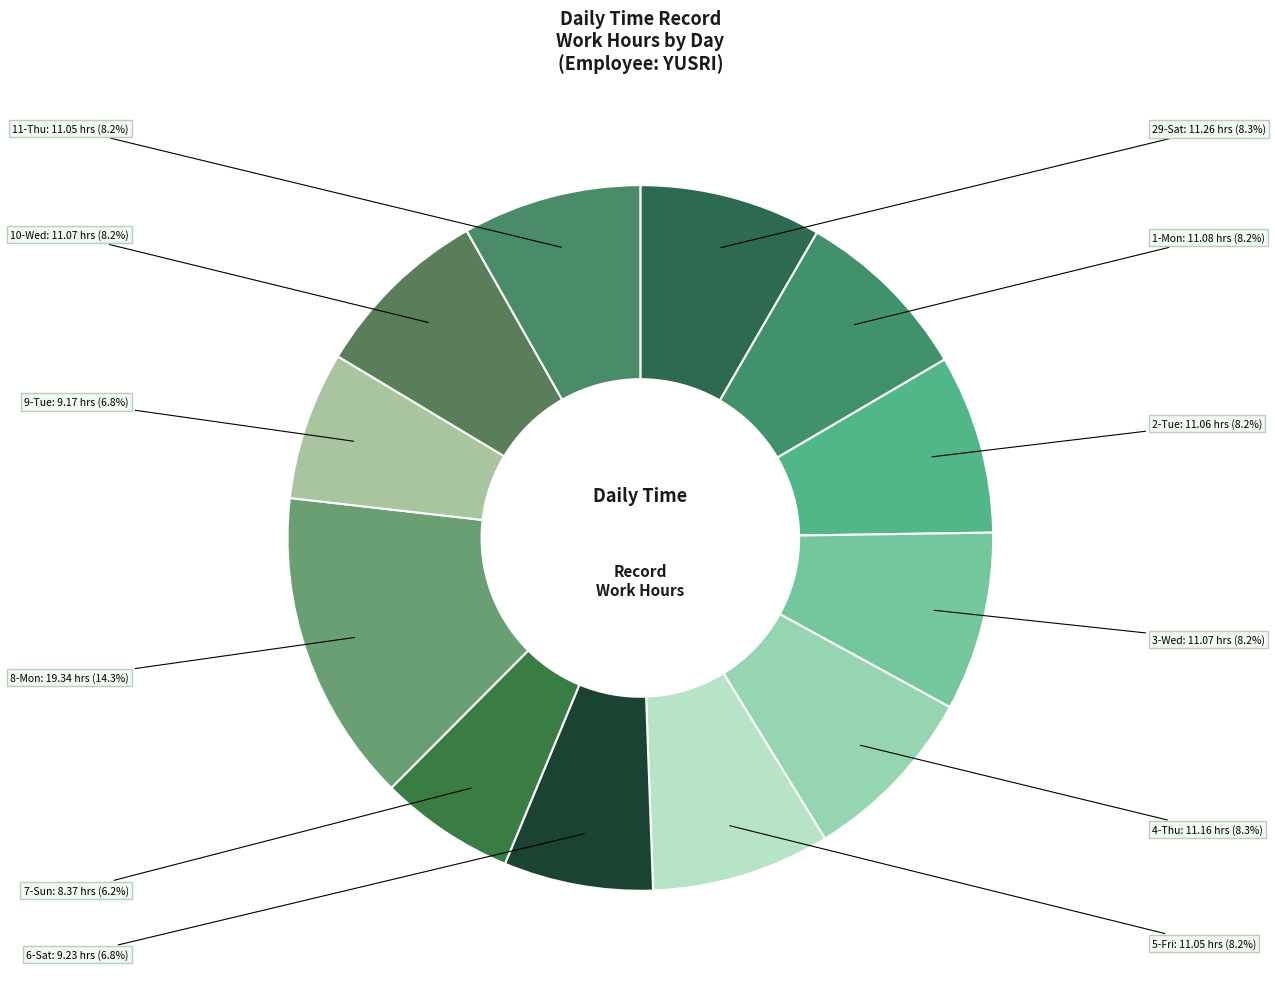

How many slices are in this pie chart?

12